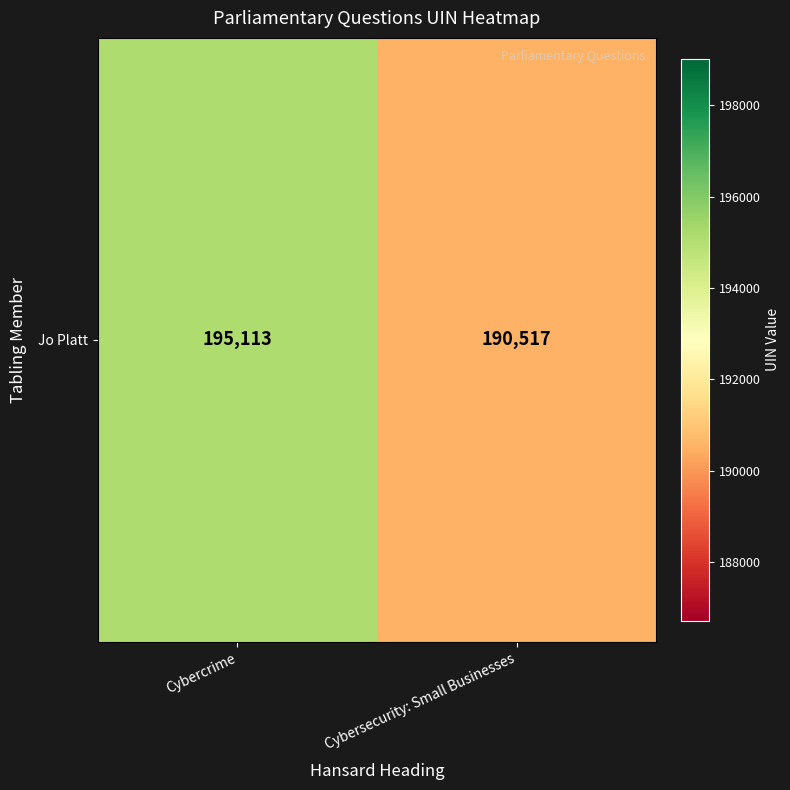

Count the number of categories in the chart.

2